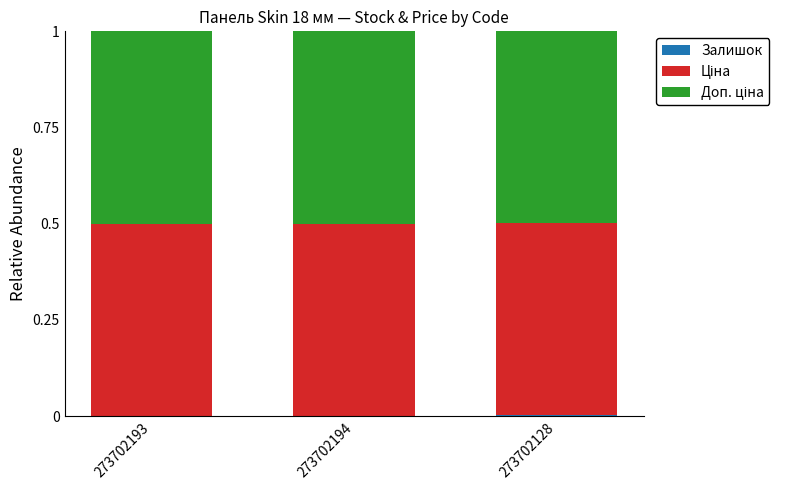

What is the approximate value of Ціна at 273702194?

0.5